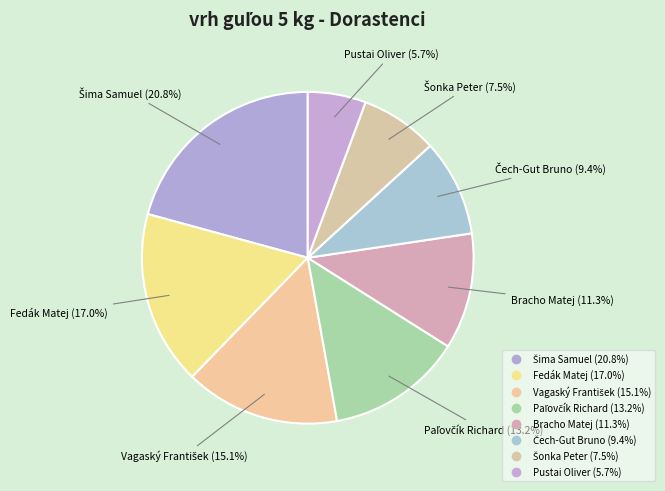

Is there a majority slice in this chart?

No